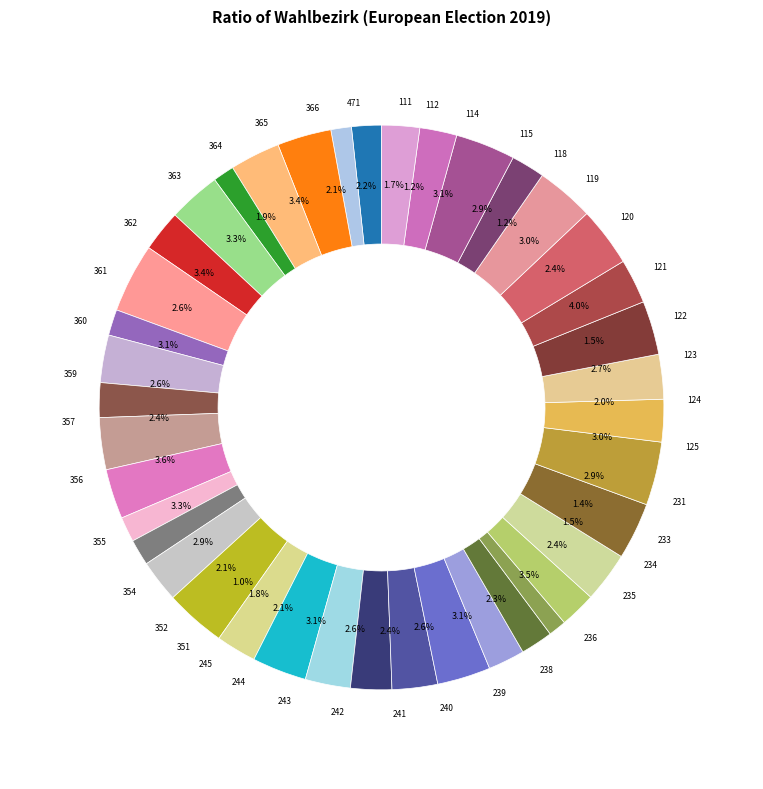

What is the spread (max minus min) of values at 365?

134